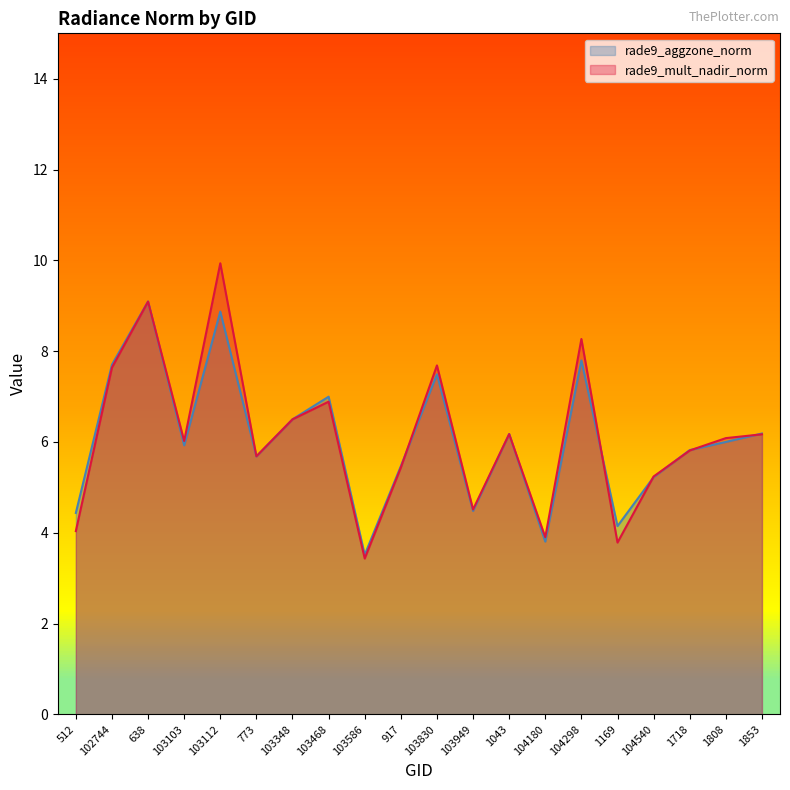

Reading right to left, list all the values displayed in this chart.

rade9_aggzone_norm: 6.2	6.0	5.8	5.2	4.1	7.8	3.8	6.2	4.5	7.5	5.5	3.5	7.0	6.5	5.7	8.9	5.9	9.1	7.7	4.4
rade9_mult_nadir_norm: 6.2	6.1	5.8	5.2	3.8	8.3	3.9	6.2	4.5	7.7	5.4	3.4	6.9	6.5	5.7	9.9	6.0	9.1	7.6	4.0